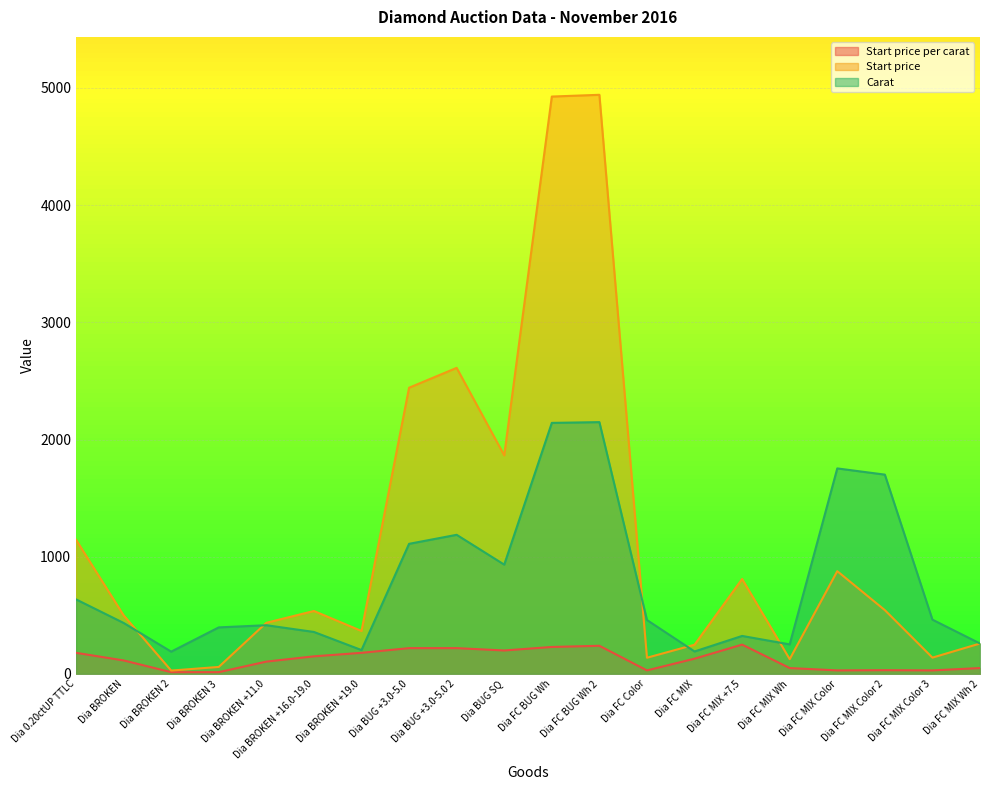

Where does the Carat series first go above 459?

Dia 0.20ctUP TTLC